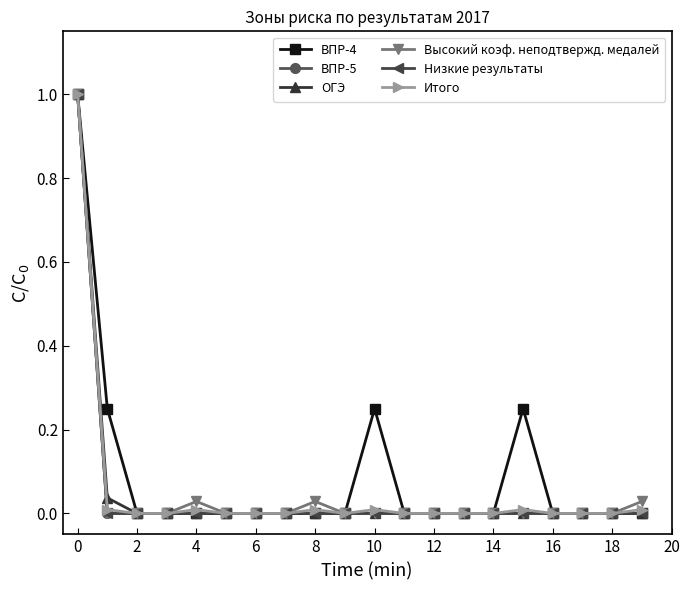

What is the label of the 14th point from the left?

13